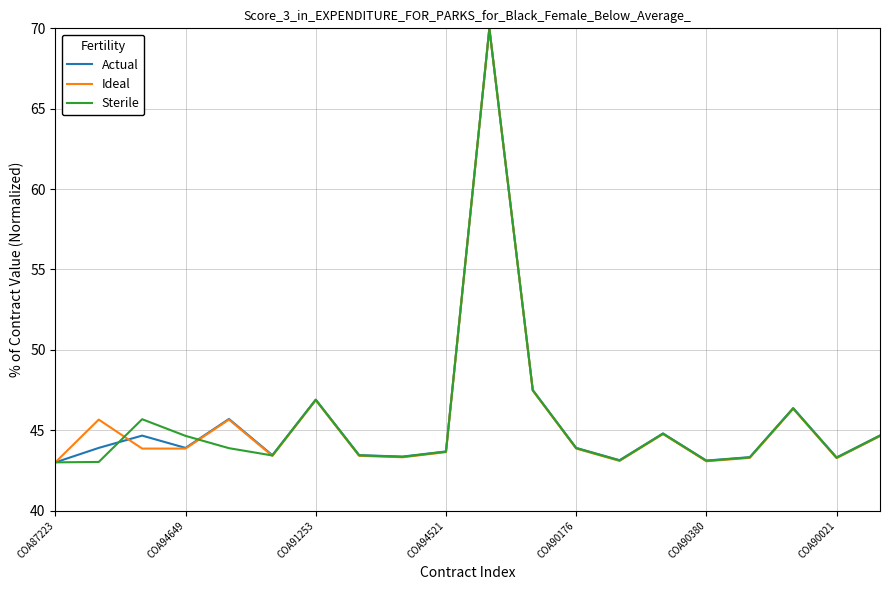

What is the lowest value of the Actual series?

43.0